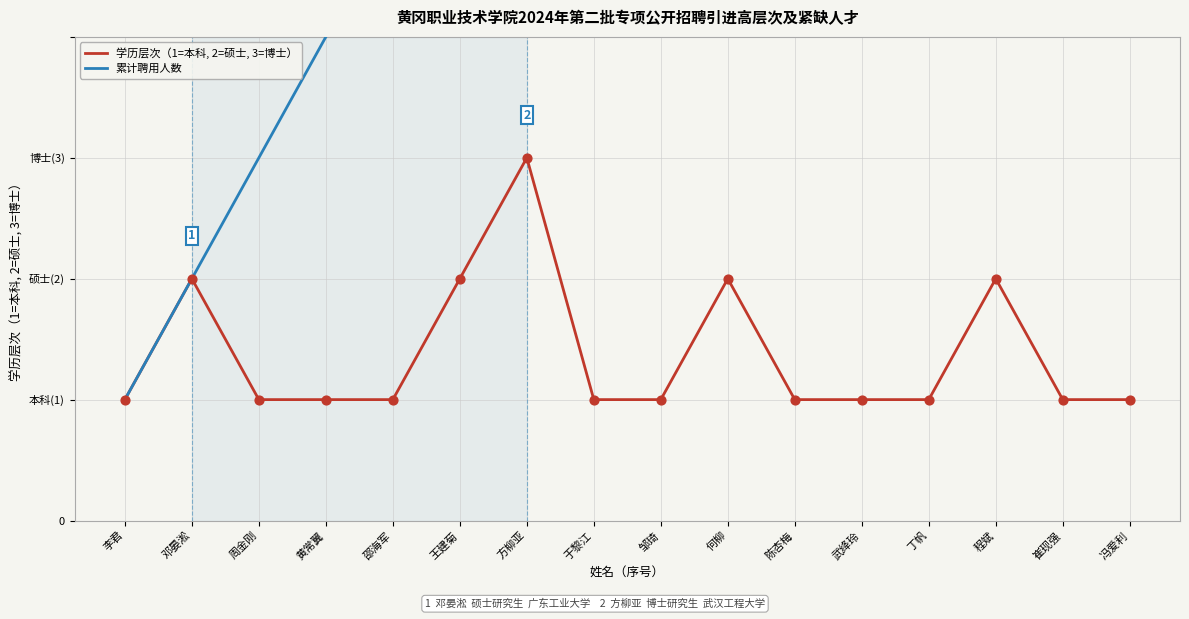

Which series has the widest spread of Y values?

累计聘用人数